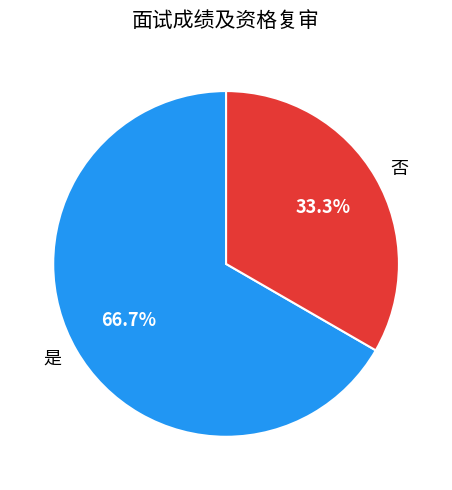

Is it true that 否 is 33% of the pie?

True